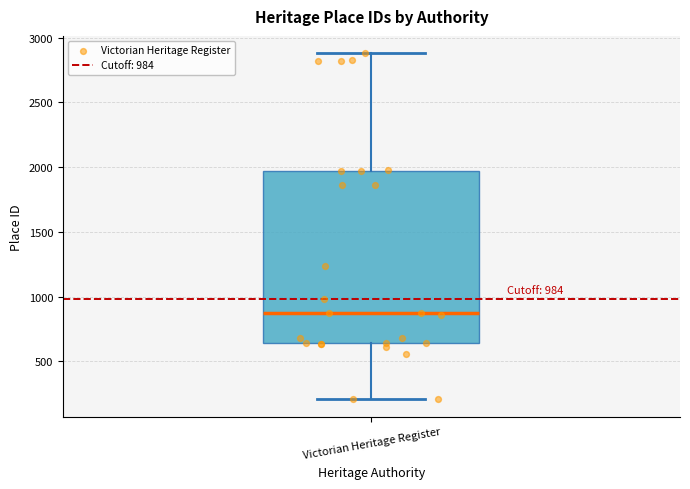

Read this box plot against the y-axis: the position of the median line, the range covered by the box, and the ends of both whiskers. The values are not printed on the chart, so give them approximately, as read against the axis.

median 850, box 650 to 1950, whiskers 200 to 2900